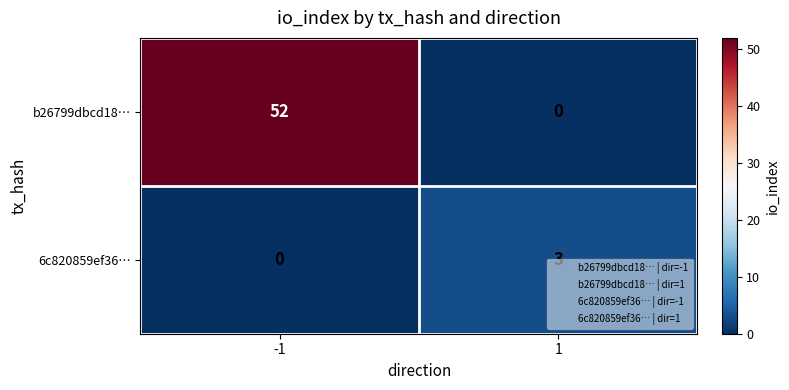

What is the difference between the maximum and minimum values in the 6c820859ef36… series?

3